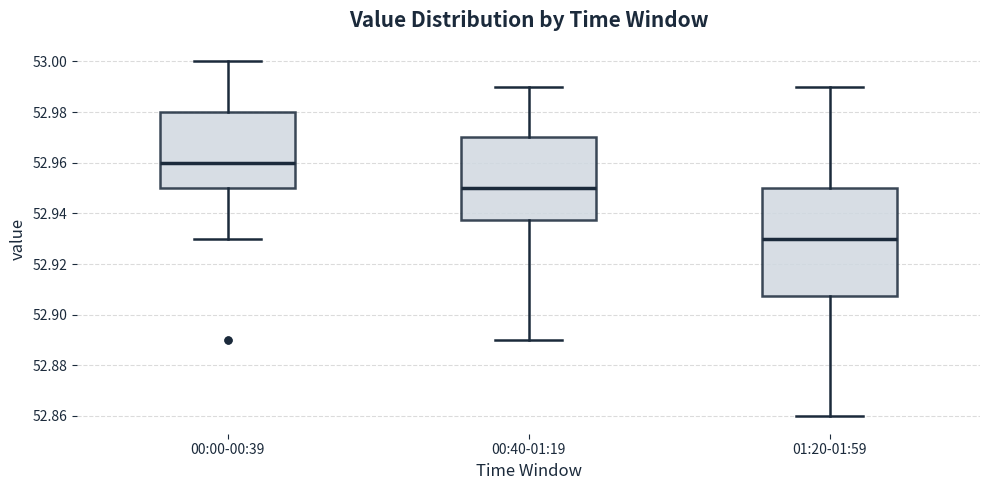

Comparing the boxes themselves (not the whiskers), which one is the tallest?

01:20-01:59